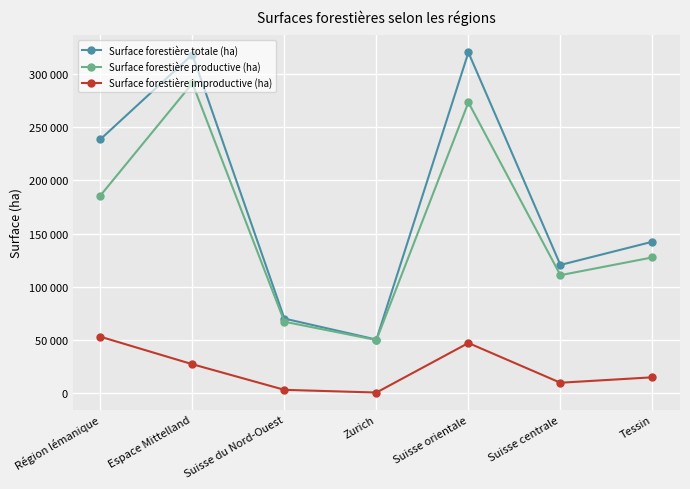

At how many categories does at least one series exceed 238779?

2